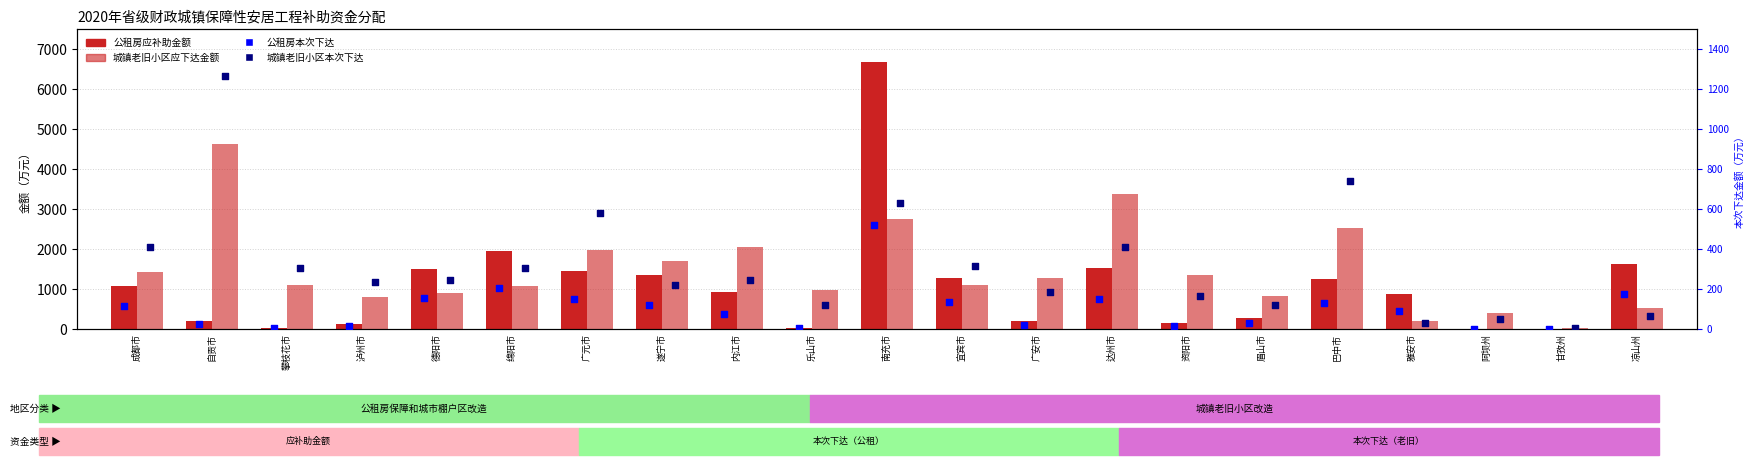

What is the total value across all series at 阿坝州?

439